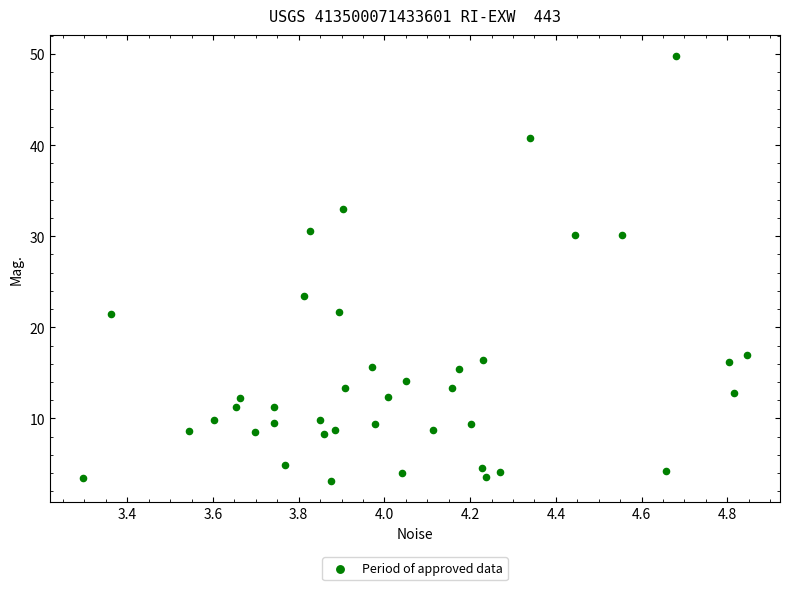

What Y value in the scatter plot is closest to 26?

23.4